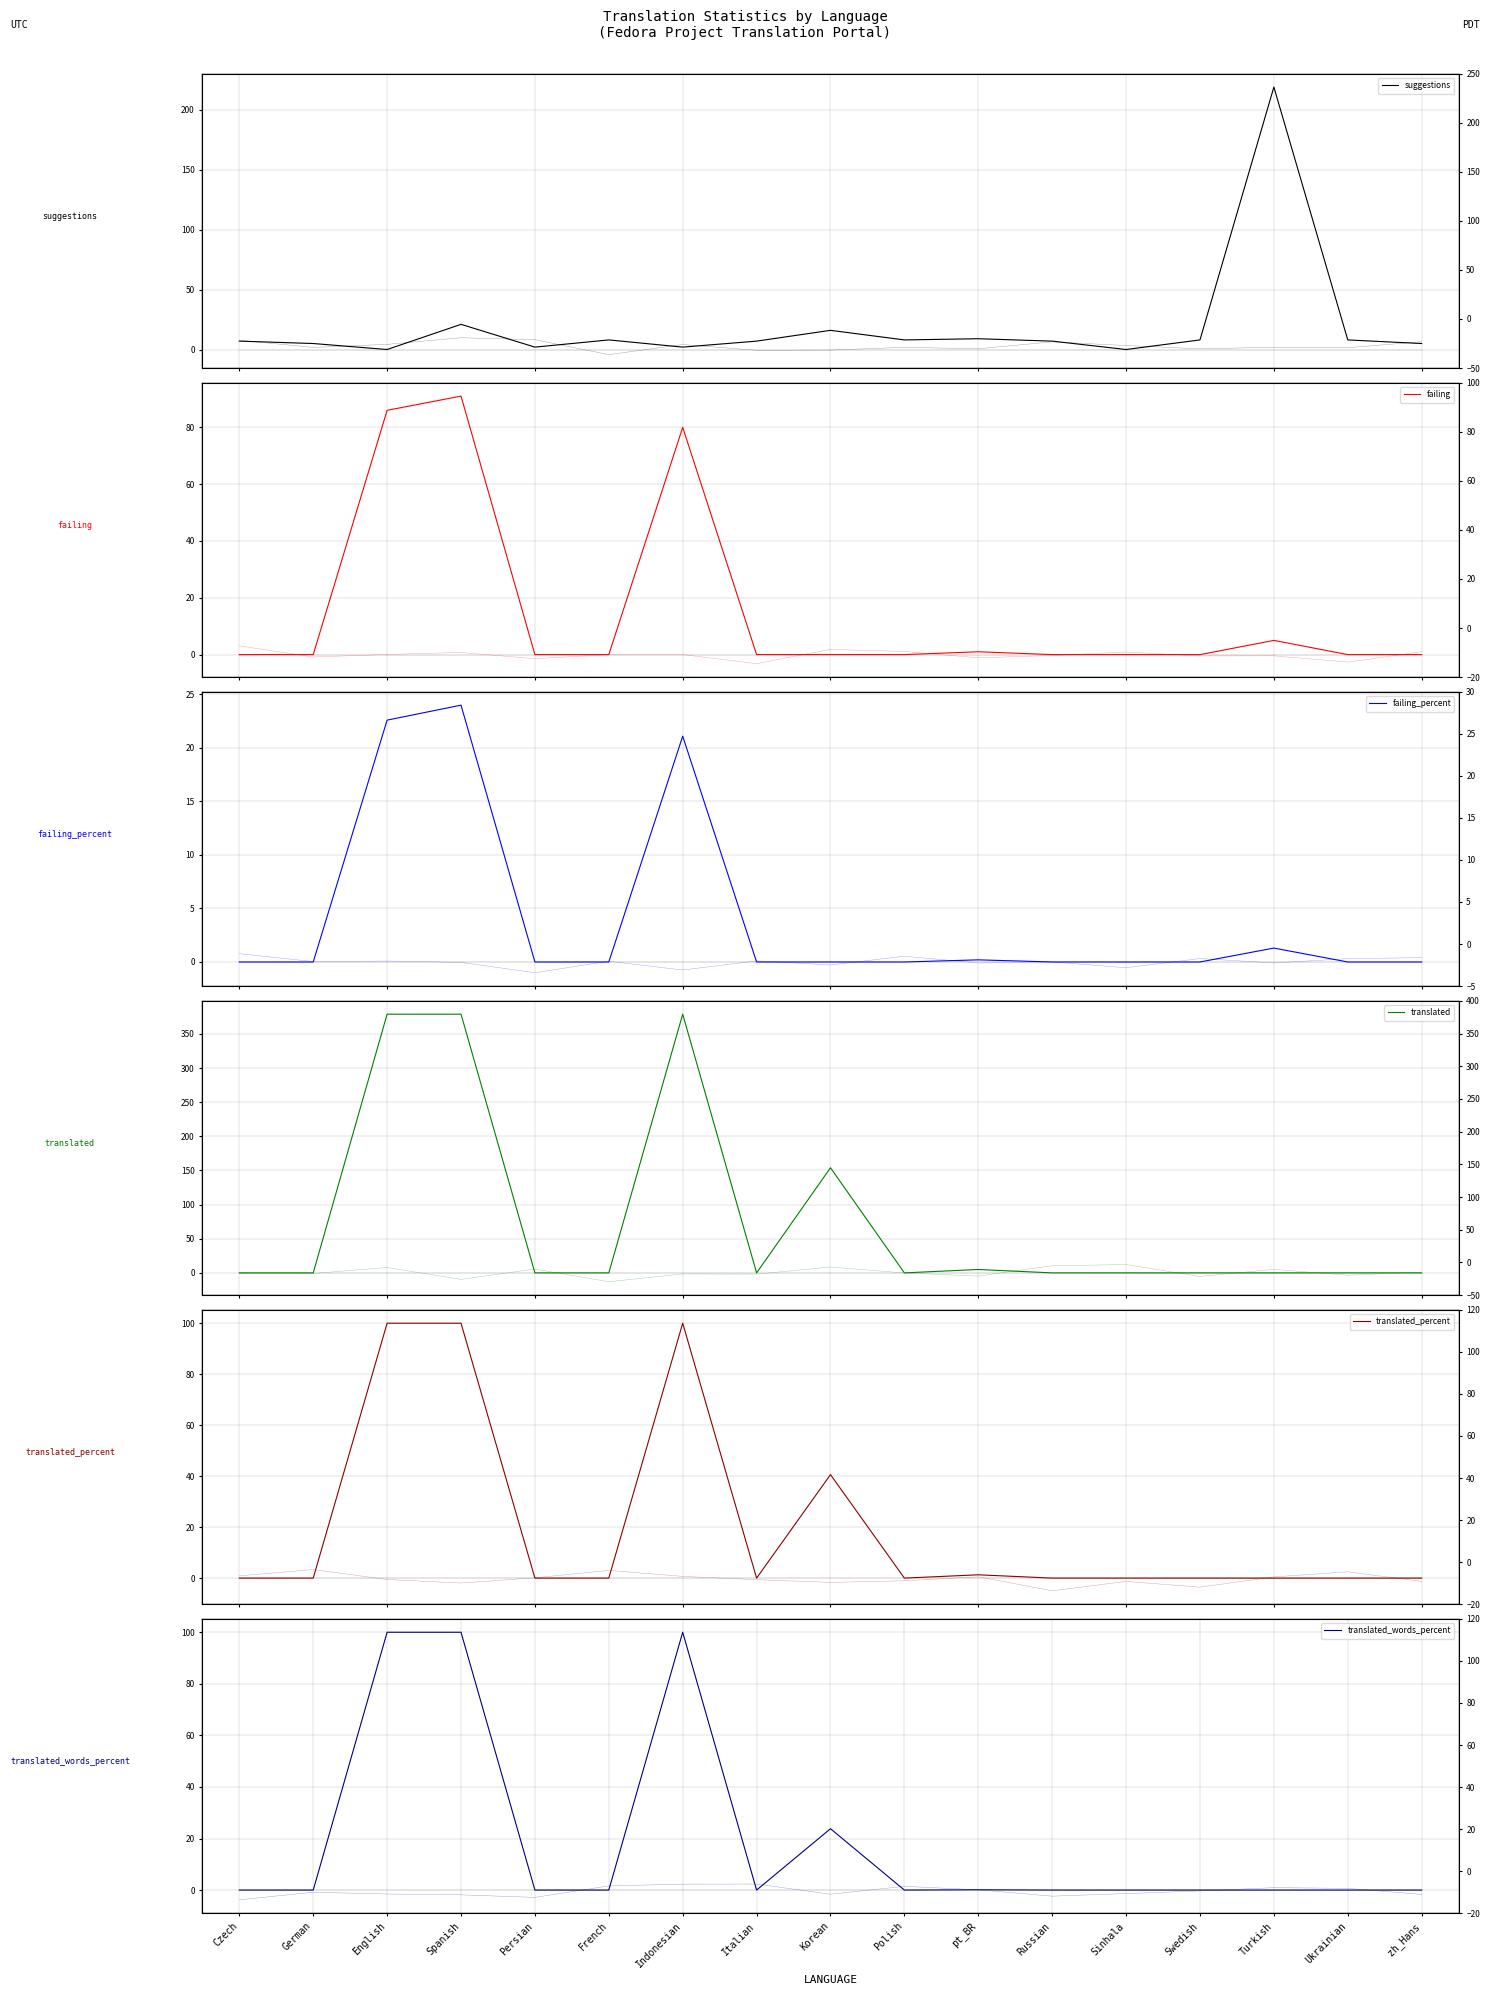

In translated_percent, how many points are lower than both neighbors (excluding endpoints)?

2